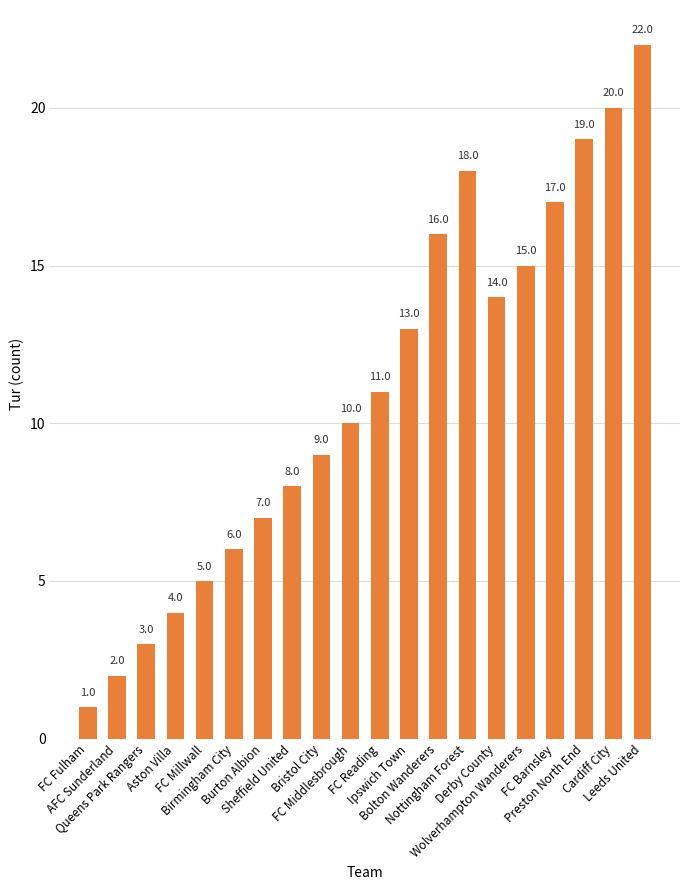

List the labels in order of value, smallest first.

FC Fulham, AFC Sunderland, Queens Park Rangers, Aston Villa, FC Millwall, Birmingham City, Burton Albion, Sheffield United, Bristol City, FC Middlesbrough, FC Reading, Ipswich Town, Derby County, Wolverhampton Wanderers, Bolton Wanderers, FC Barnsley, Nottingham Forest, Preston North End, Cardiff City, Leeds United